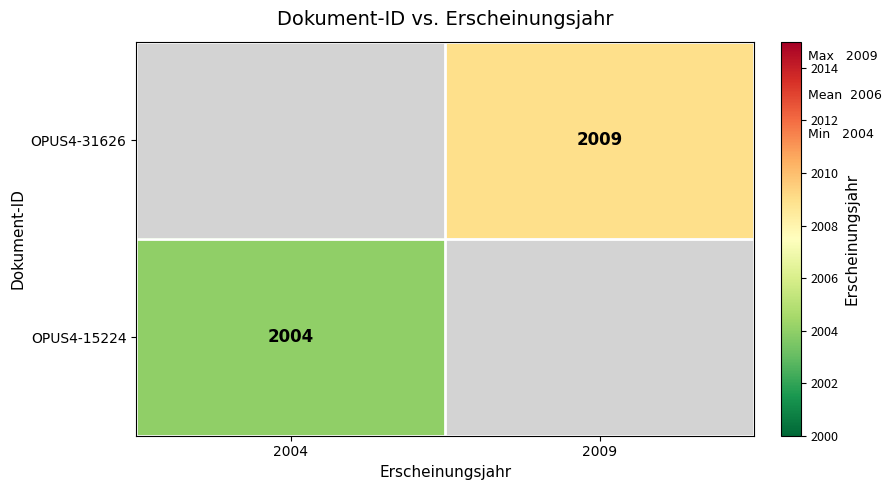

What is the minimum value shown in the chart?

2004.0